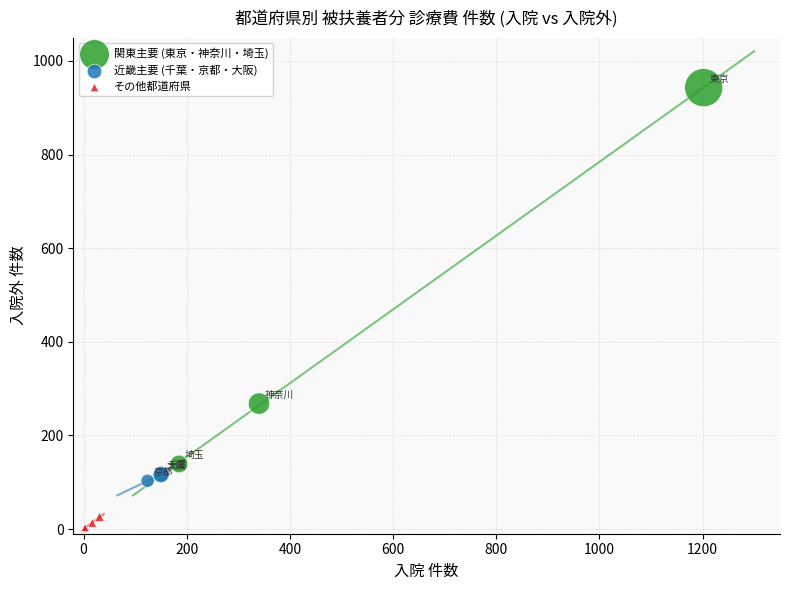

Which series has the widest spread of Y values?

関東主要 (東京・神奈川・埼玉)